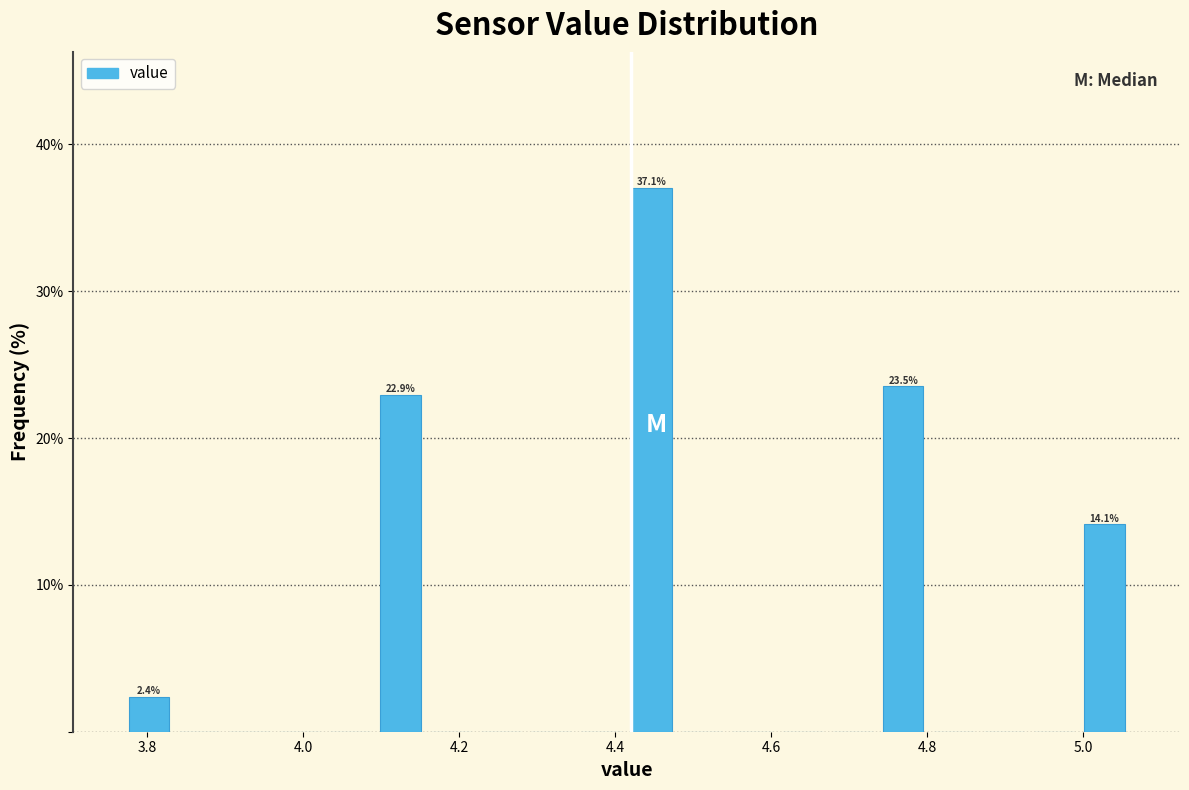

Read against the x-axis, roughly where is the centre of the tallest bar?

4.44